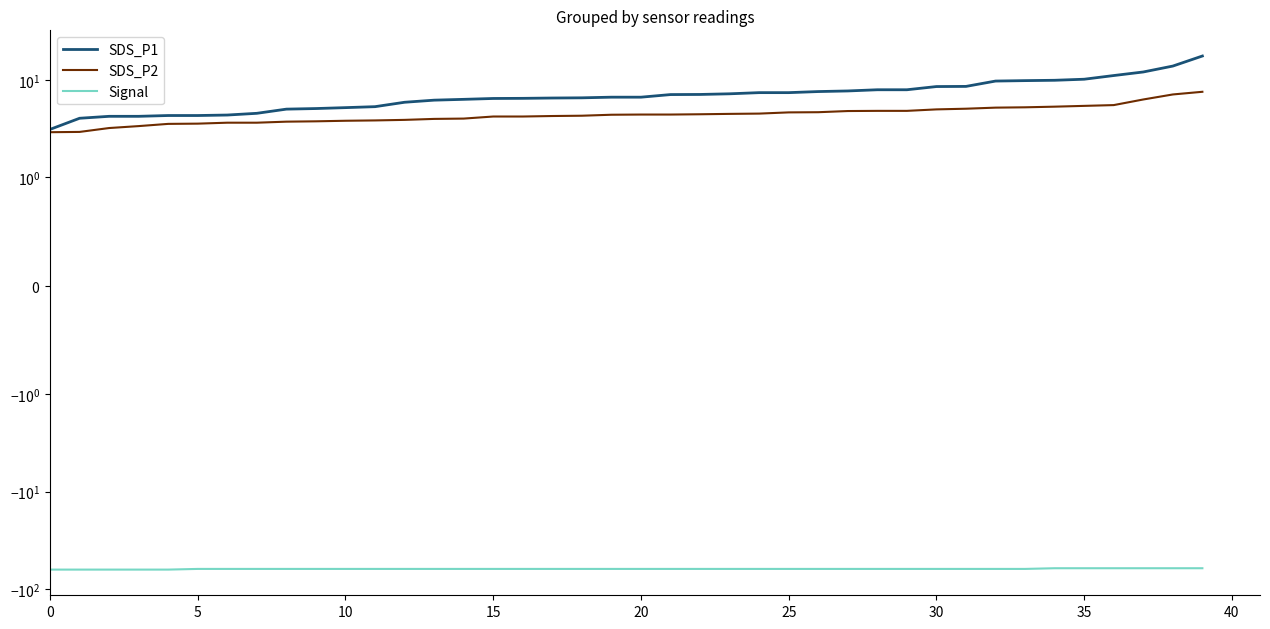

What is the value of the SDS_P2 point at the 12th from the left?

3.8